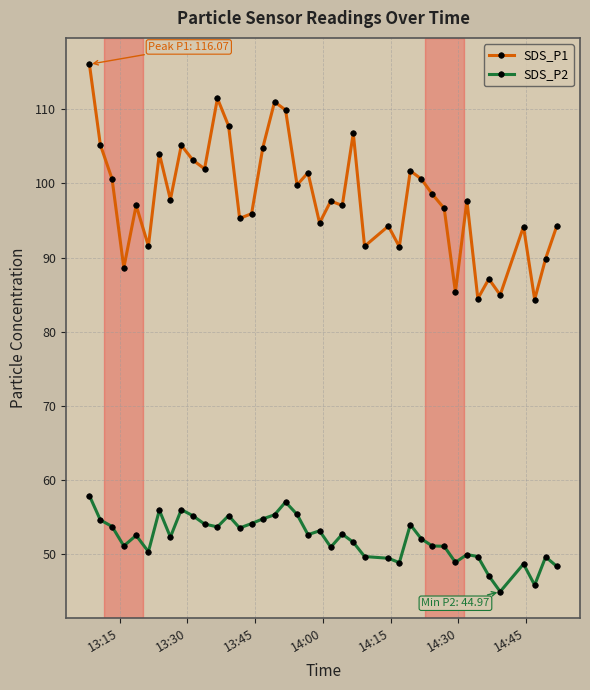

Does the chart have visible grid lines?

Yes